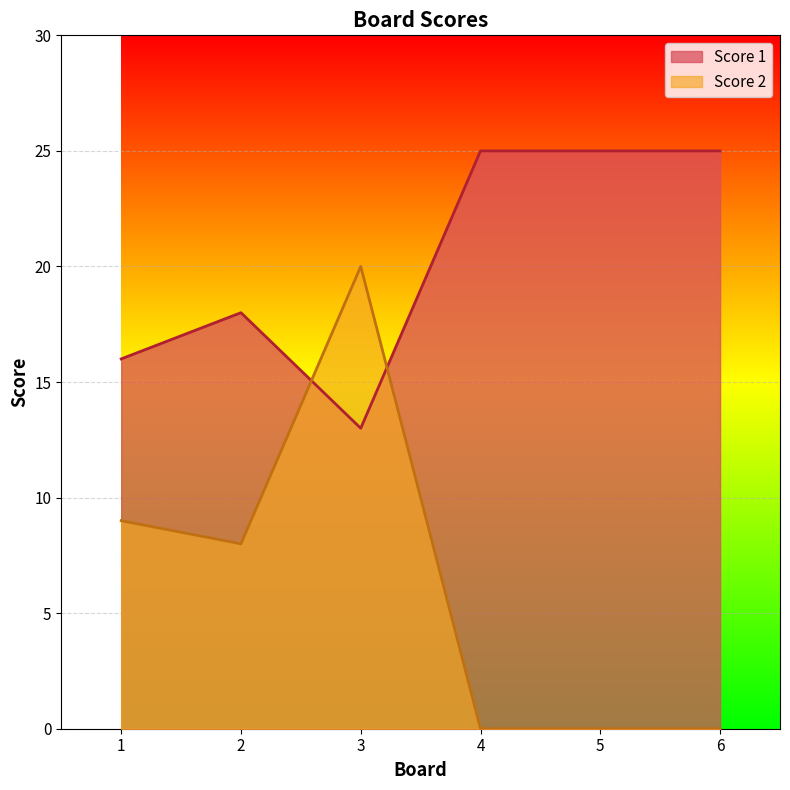

At which label does Score 2 first exceed 8?

1